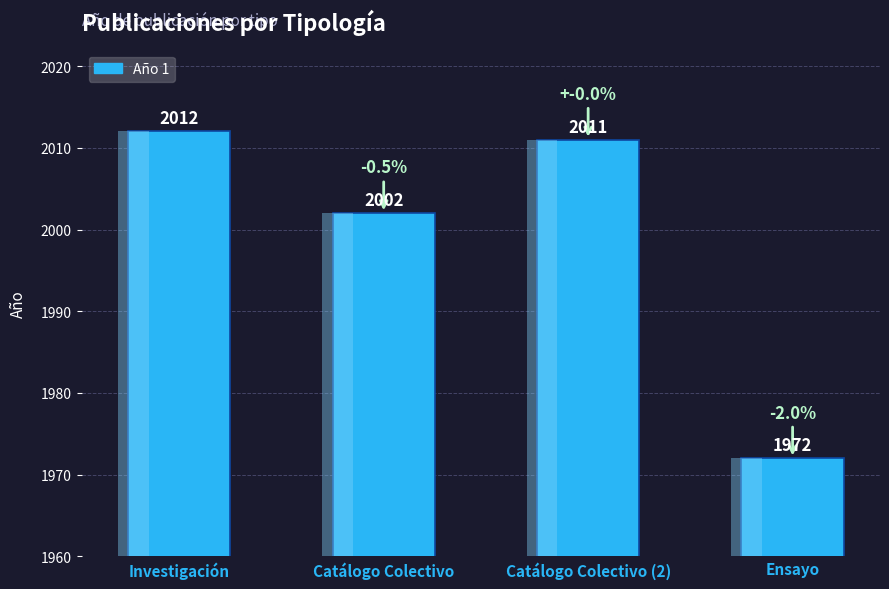

What value does the data have at Investigación?

2012